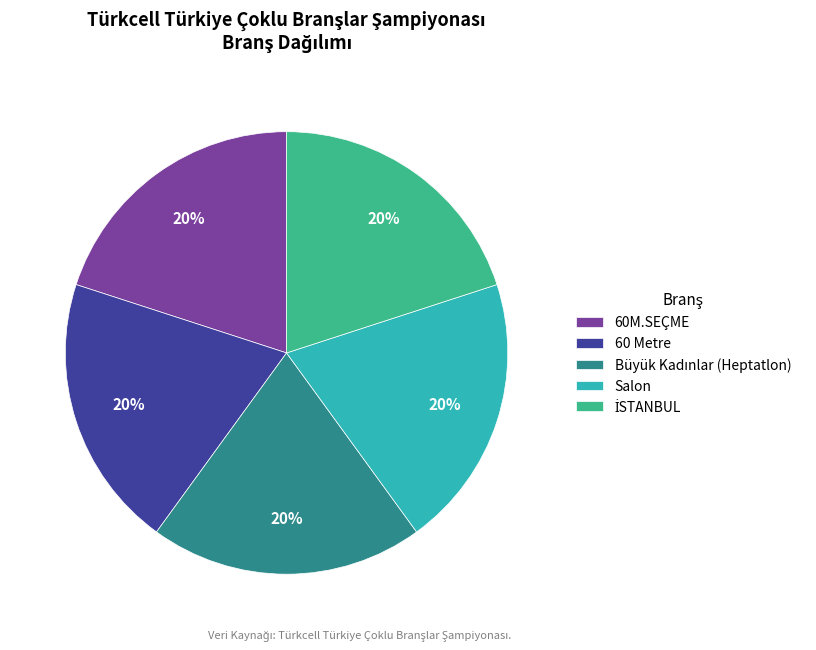

What percentage is the 60M.SEÇME slice, to the nearest percent?

20%